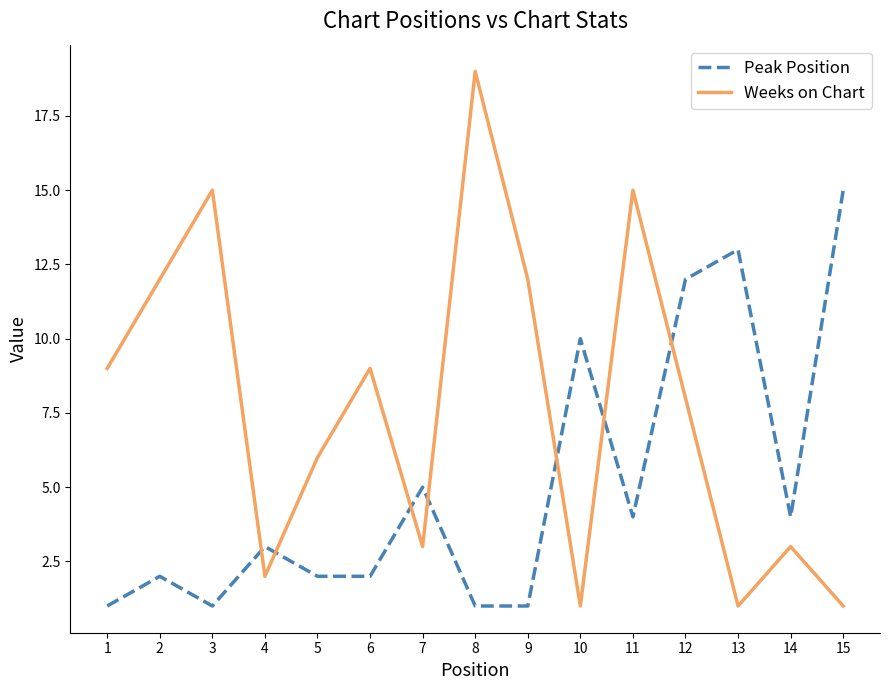

Reading left to right, transcribe all the data shown in this chart.

Peak Position: 1=1	2=2	3=1	4=3	5=2	6=2	7=5	8=1	9=1	10=10	11=4	12=12	13=13	14=4	15=15
Weeks on Chart: 1=9	2=12	3=15	4=2	5=6	6=9	7=3	8=19	9=12	10=1	11=15	12=8	13=1	14=3	15=1